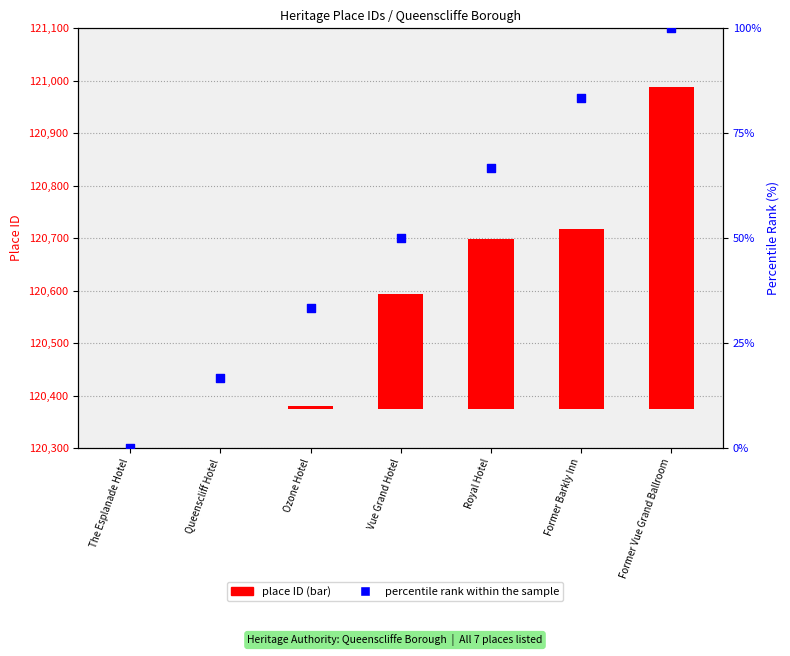

Which series has the largest total across all categories?

place ID (raw)